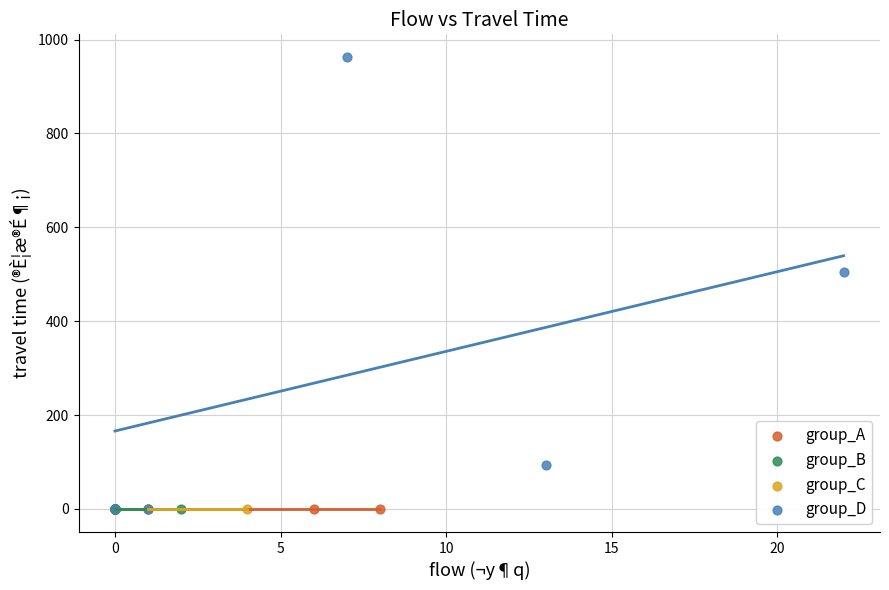

What are all the series names shown in the legend?

group_A, group_B, group_C, group_D